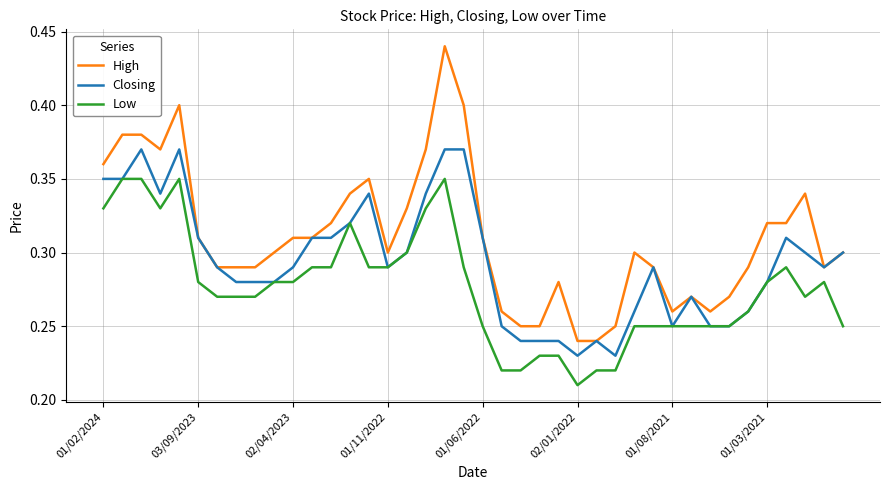

Which series has the widest spread of values?

High